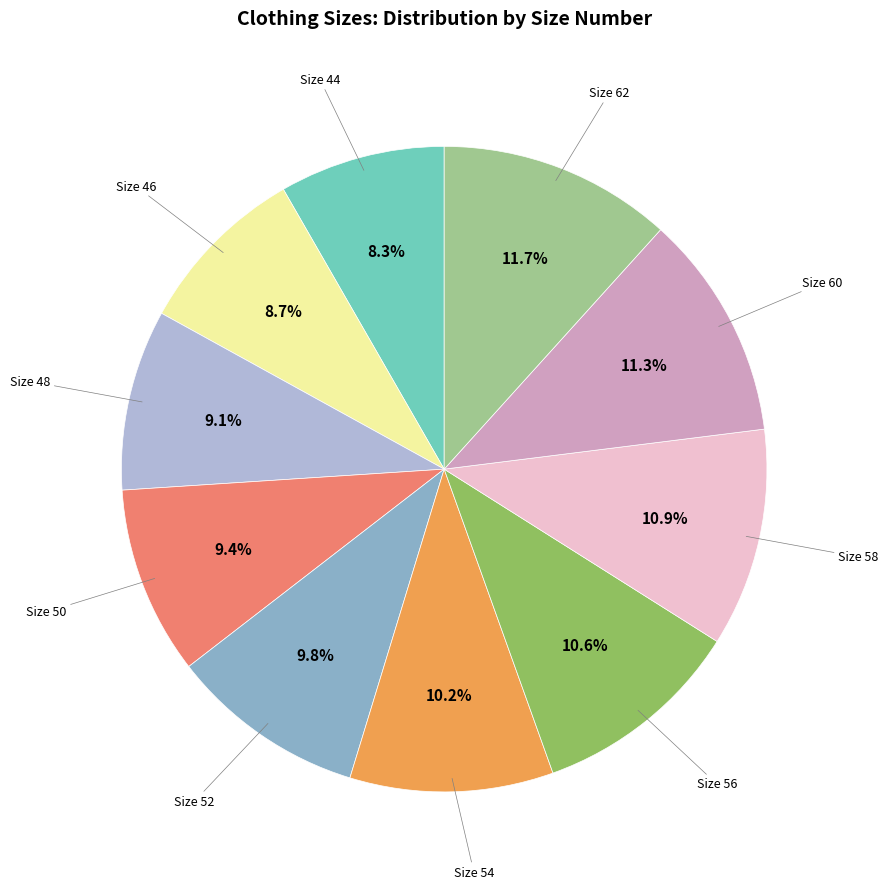

Is there a majority slice in this chart?

No